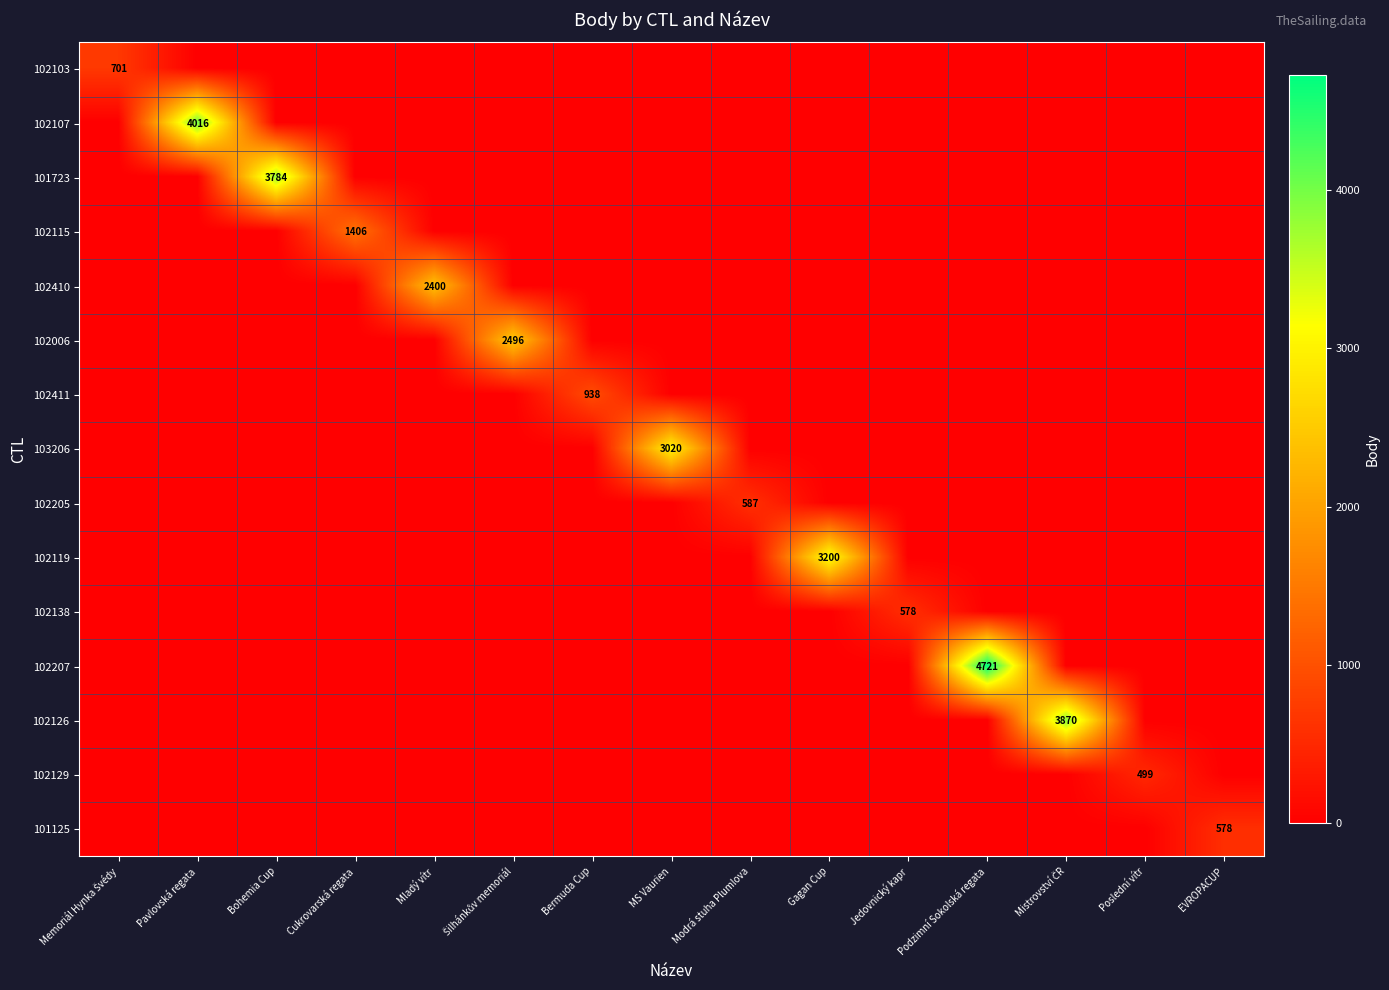

List the labels in order of 102006 value, largest first.

Šilhánkův memoriál, Memoriál Hynka Švédy, Pavlovská regata, Bohemia Cup, Cukrovarská regata, Mladý vítr, Bermuda Cup, MS Vaurien, Modrá stuha Plumlova, Gagan Cup, Jedovnický kapr, Podzimní Sokolská regata, Mistrovství ČR, Poslední vítr, EVROPACUP